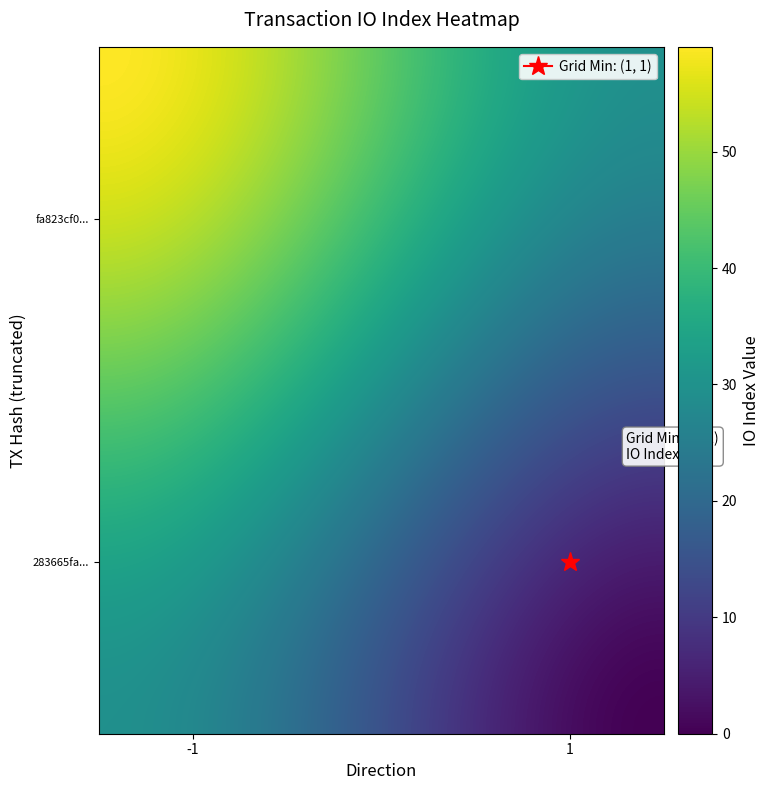

Which series has the widest spread of values?

fa823cf0c3f9c098b15c5565dc44d1d443ab2fc